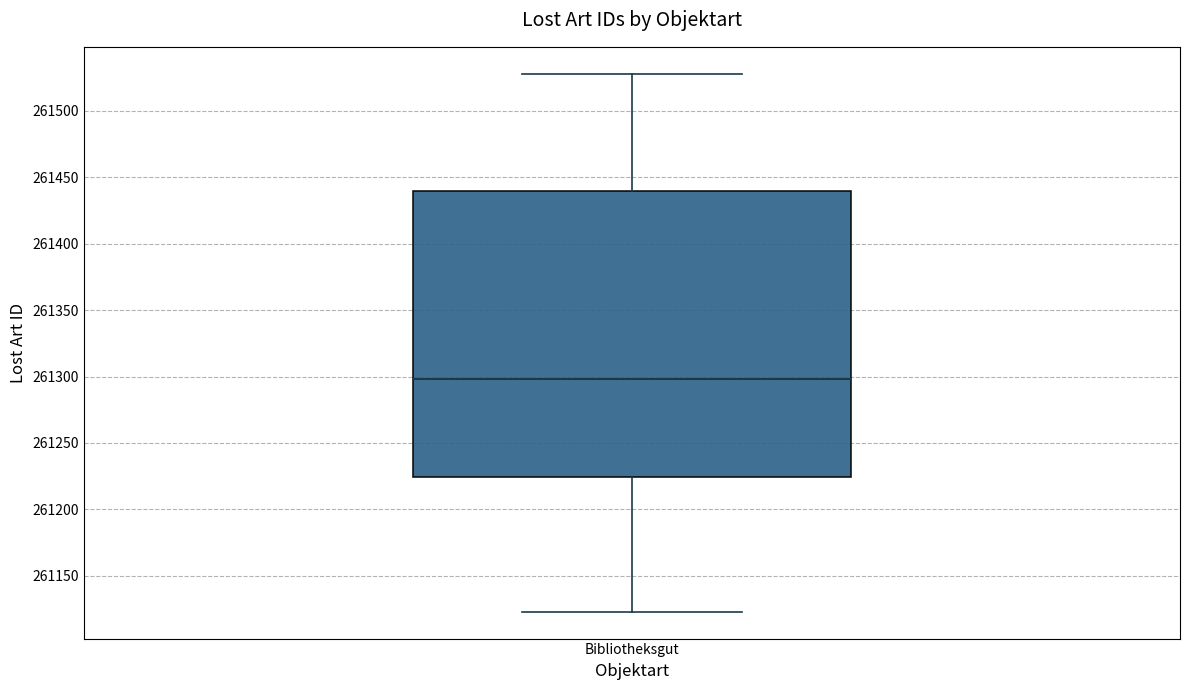

Read this box plot against the y-axis: the position of the median line, the range covered by the box, and the ends of both whiskers. The values are not printed on the chart, so give them approximately, as read against the axis.

median 261300, box 261225 to 261440, whiskers 261125 to 261530